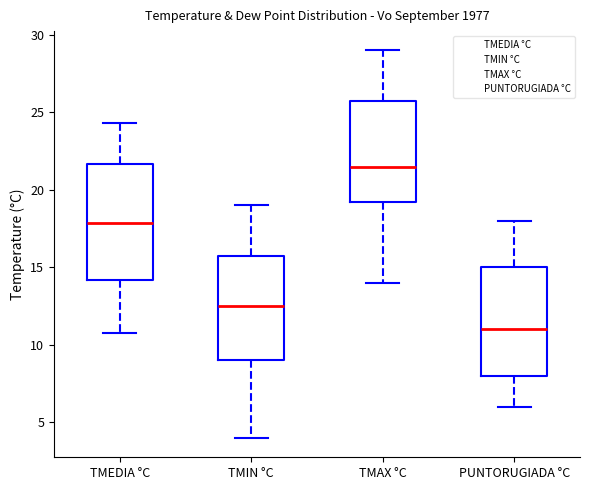

Reading left to right, transcribe this box plot: for each box, give where its median line is, the range the box spans, and where its two whiskers end, as read against the y-axis. The values are not printed on the chart, so give them approximately, as read against the axis.

TMEDIA °C: median 18.0, box 14.0 to 21.5, whiskers 11.0 to 24.5
TMIN °C: median 12.5, box 9.0 to 16.0, whiskers 4.0 to 19.0
TMAX °C: median 21.5, box 19.5 to 26.0, whiskers 14.0 to 29.0
PUNTORUGIADA °C: median 11.0, box 8.0 to 15.0, whiskers 6.0 to 18.0